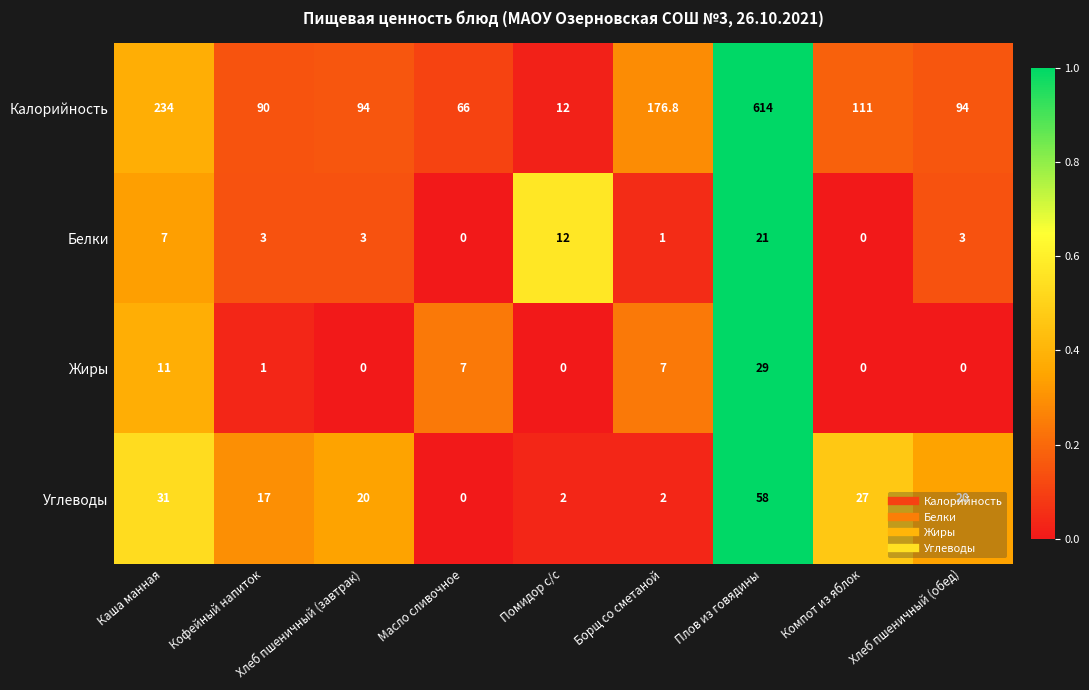

The Белки series shows 5.3 at Кофейный напиток. True or false?

False